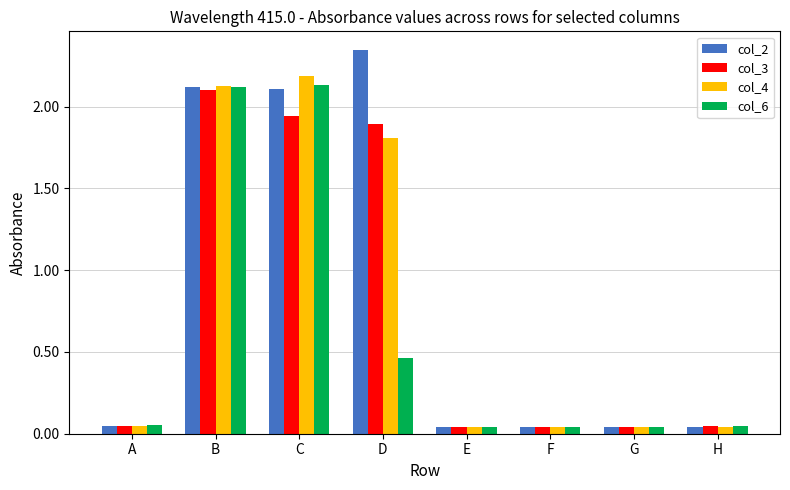

The col_3 series shows 3.0 at C. True or false?

False